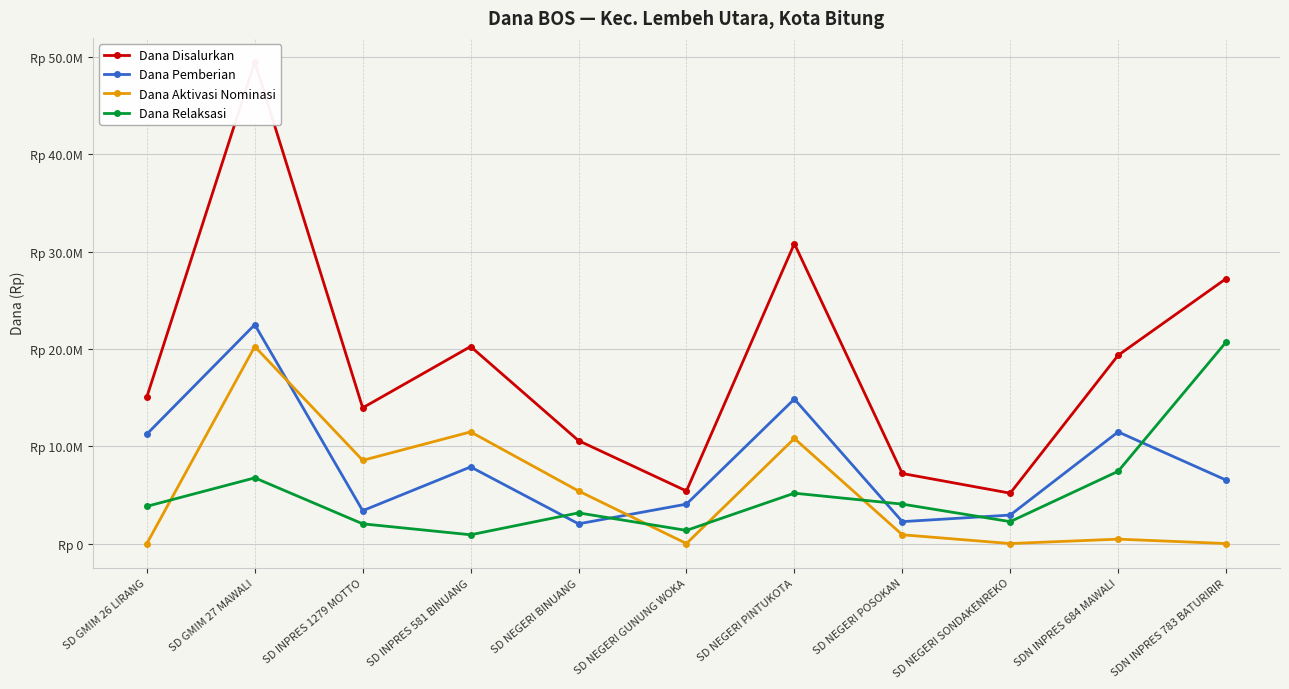

What position from the right is SD NEGERI BINUANG?

7